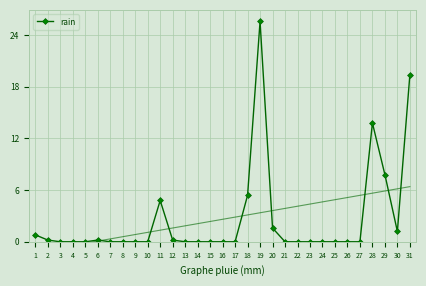

Is it true that the value at 8 is 15.5?

False